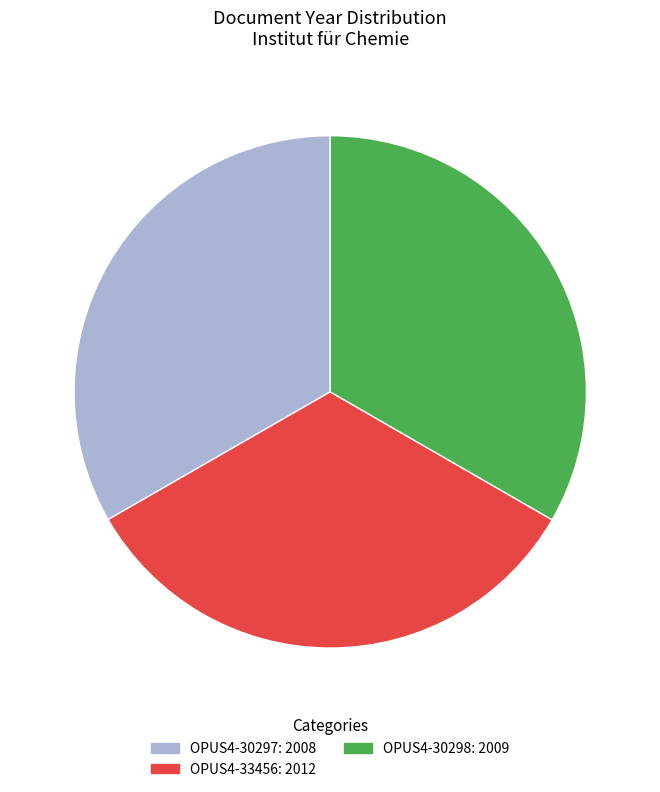

Does OPUS4-30298 represent more than half of the total?

No